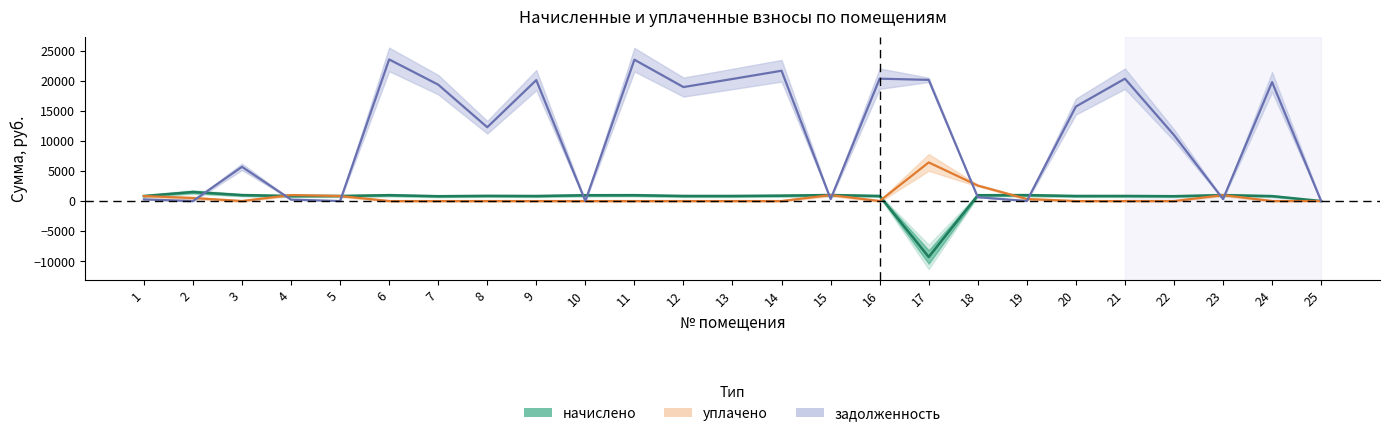

In уплачено, how many points are lower than both neighbors (excluding endpoints)?

2